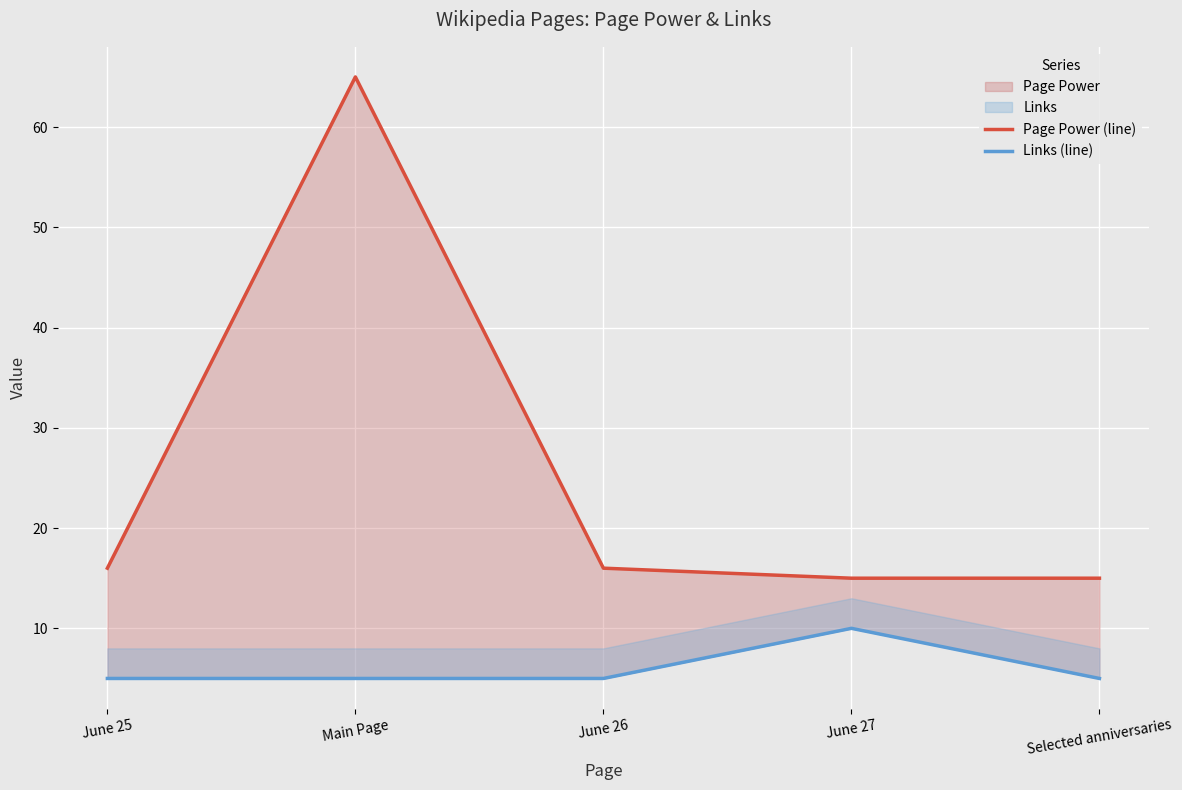

What is the sum of all Page Power (line) values?

127